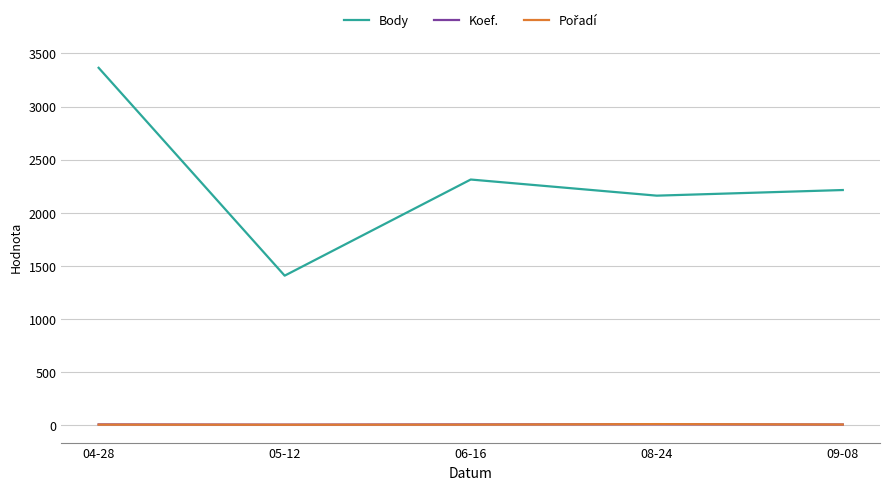

Count the number of categories in the chart.

5